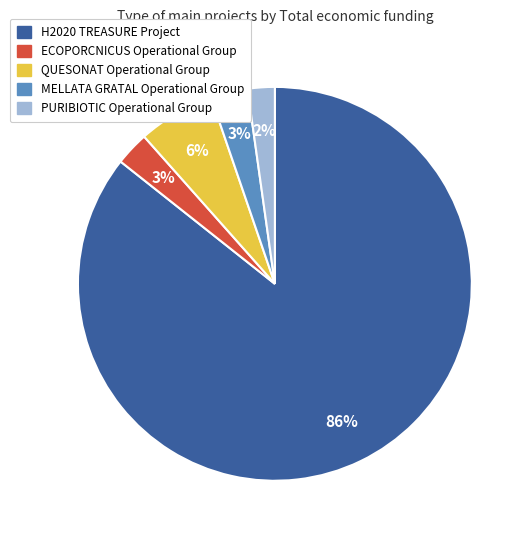

Does H2020 TREASURE Project represent more than half of the total?

Yes